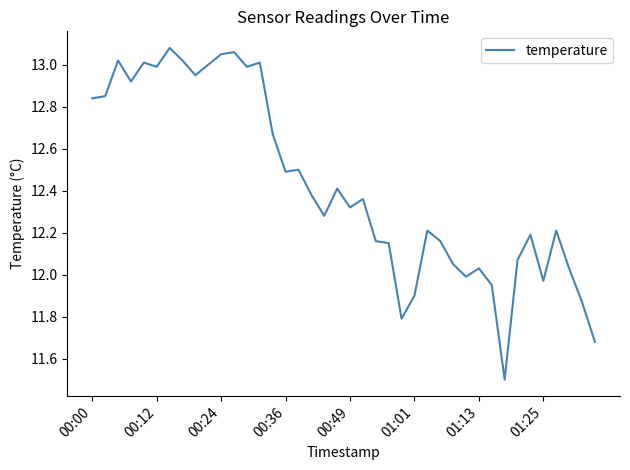

What is the difference between the maximum and minimum values?

1.6